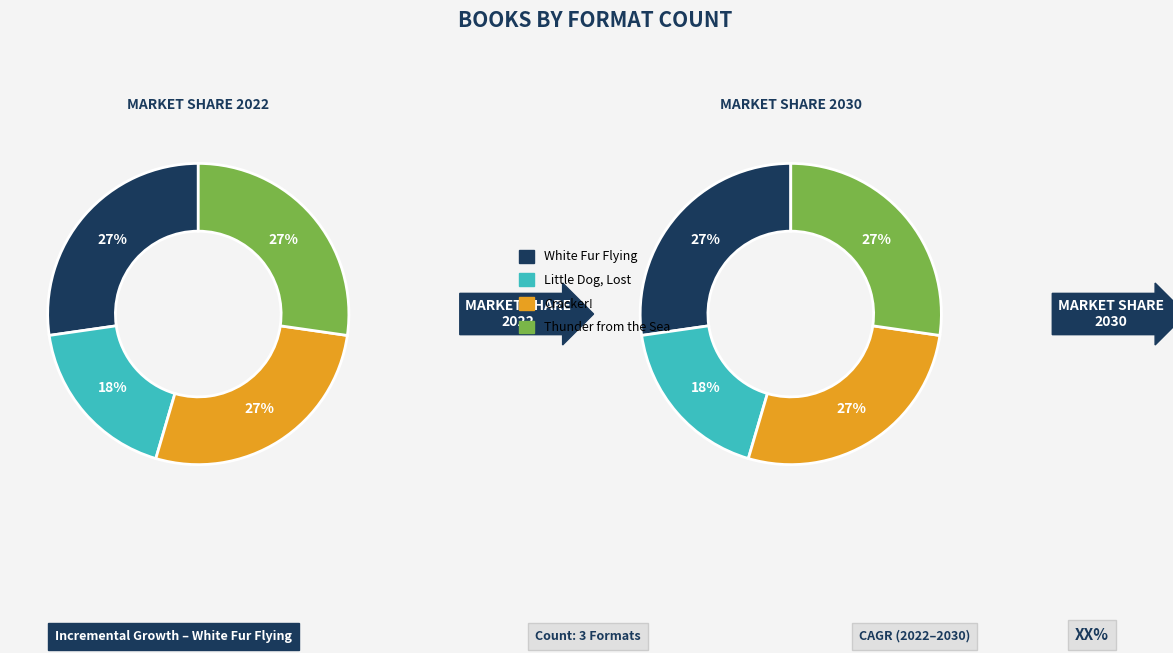

True or false: Thunder from the Sea accounts for 17% of the total.

False